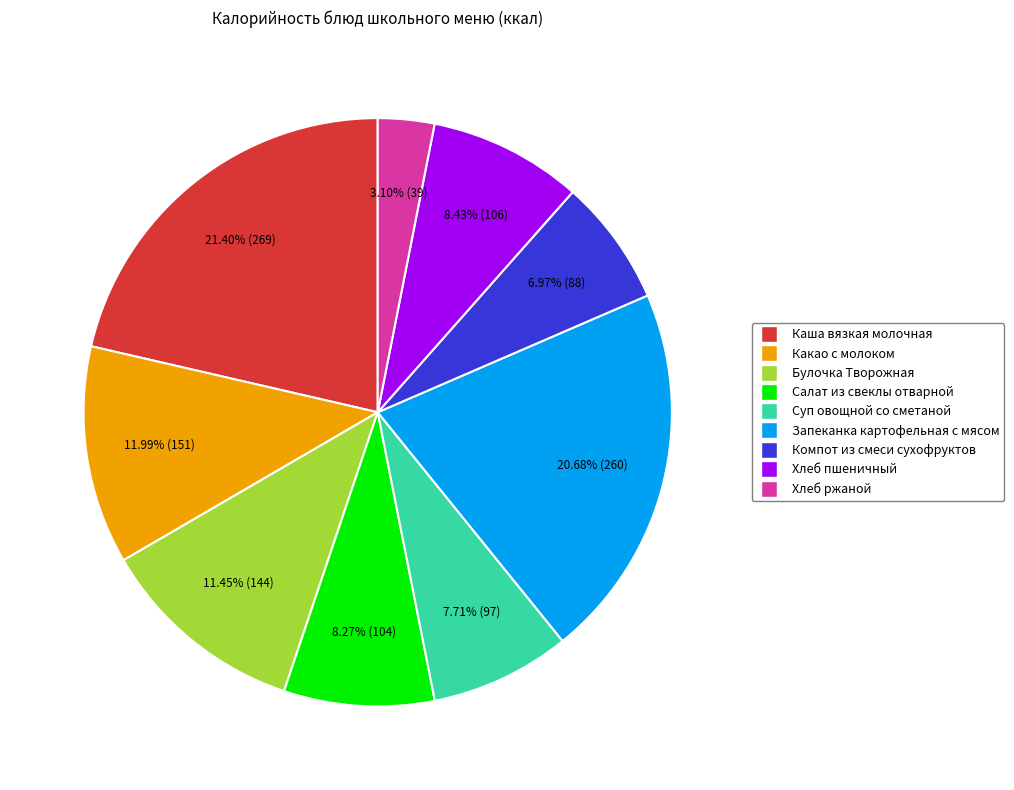

To the nearest percent, what portion does Салат из свеклы отварной represent?

8%